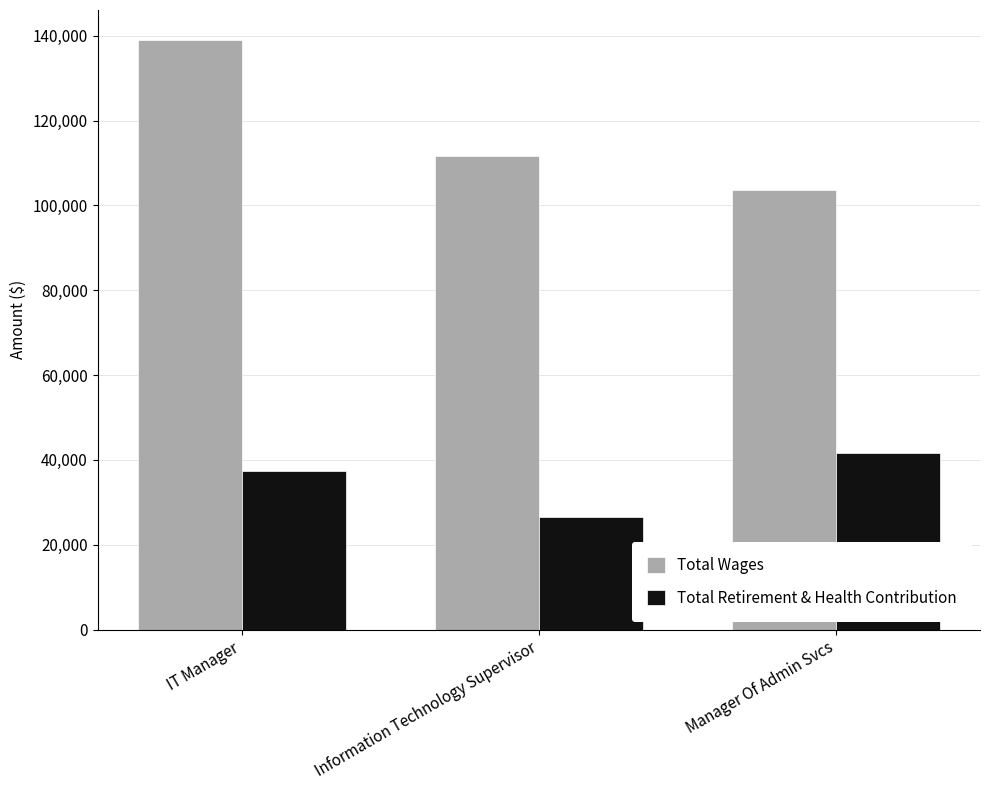

What is the greatest value displayed?

139090